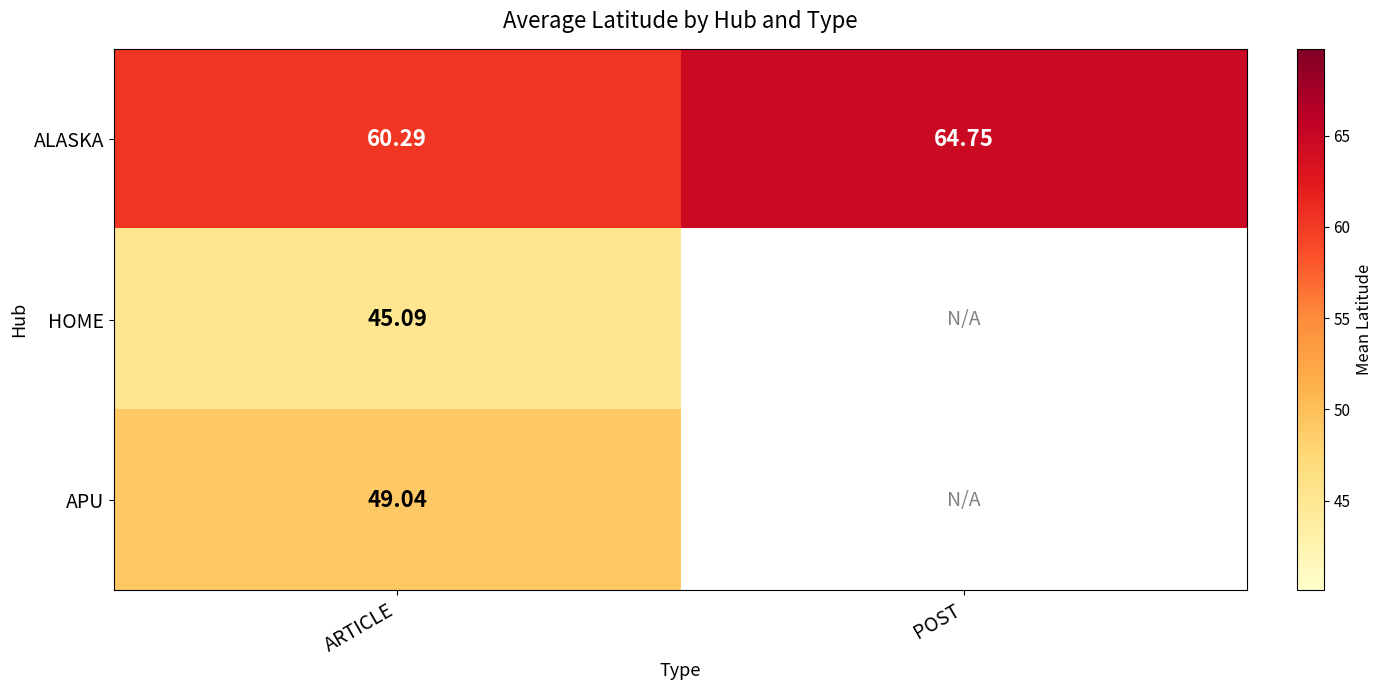

What is the maximum value for ALASKA?

64.8